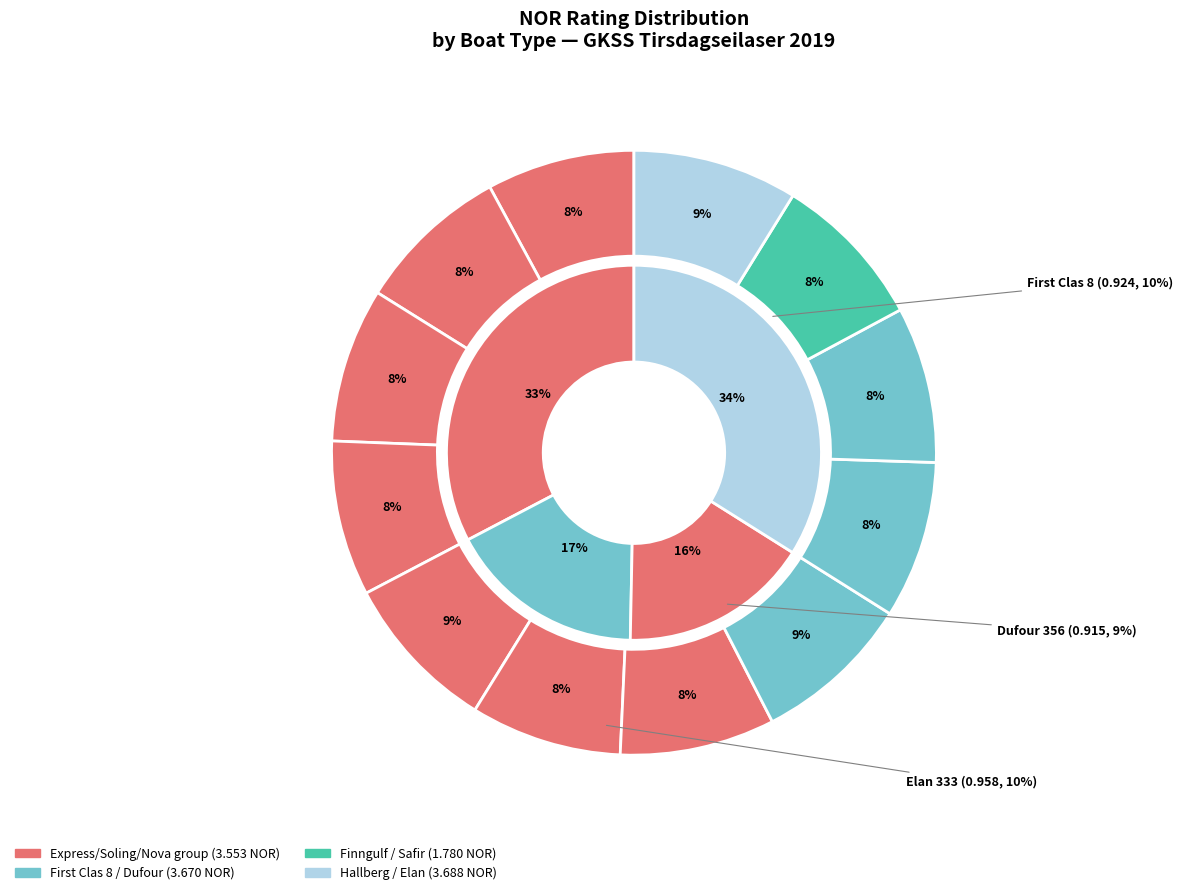

Between Safir 32 and Dufour 356, which is larger?

Dufour 356